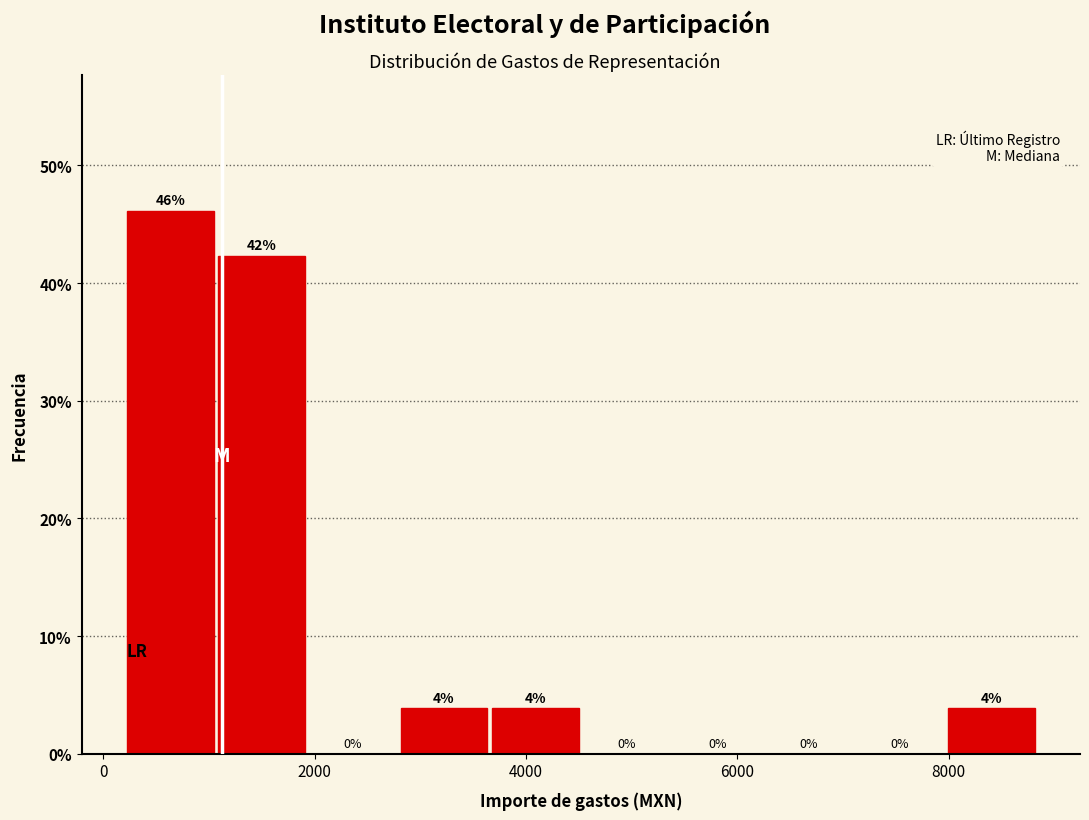

Which range on the x-axis has the tallest bar?

200 to 1000